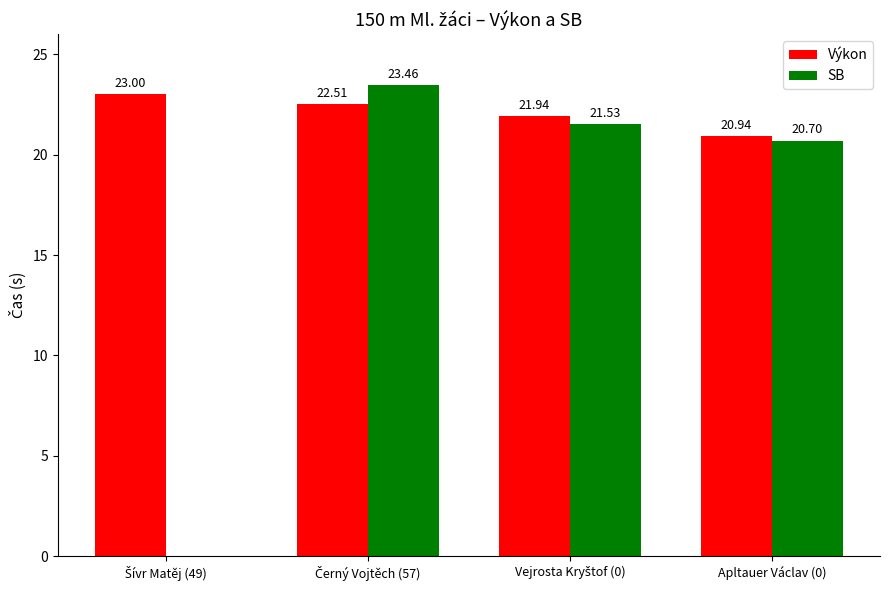

What is the label of the 3rd bar from the left?

Vejrosta Kryštof (0)